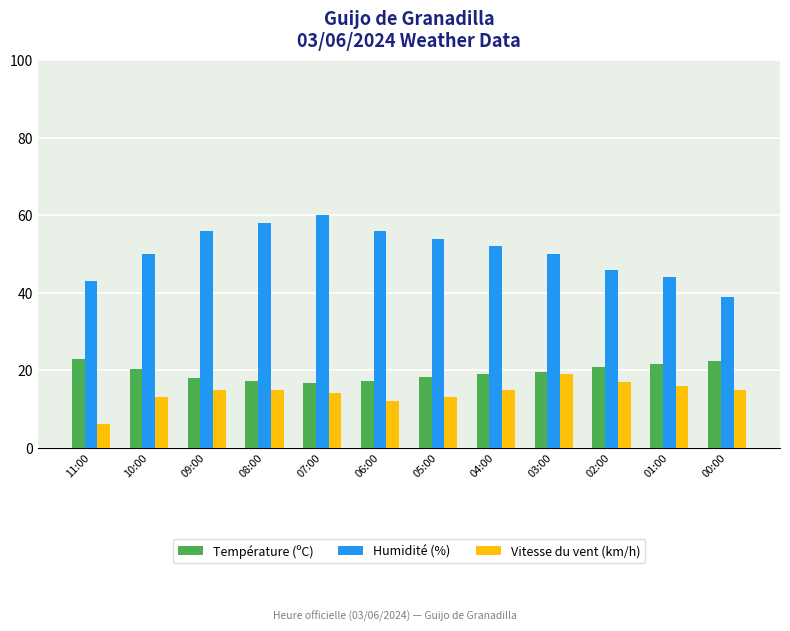

What is the average value of the Humidité (%) series?

50.7